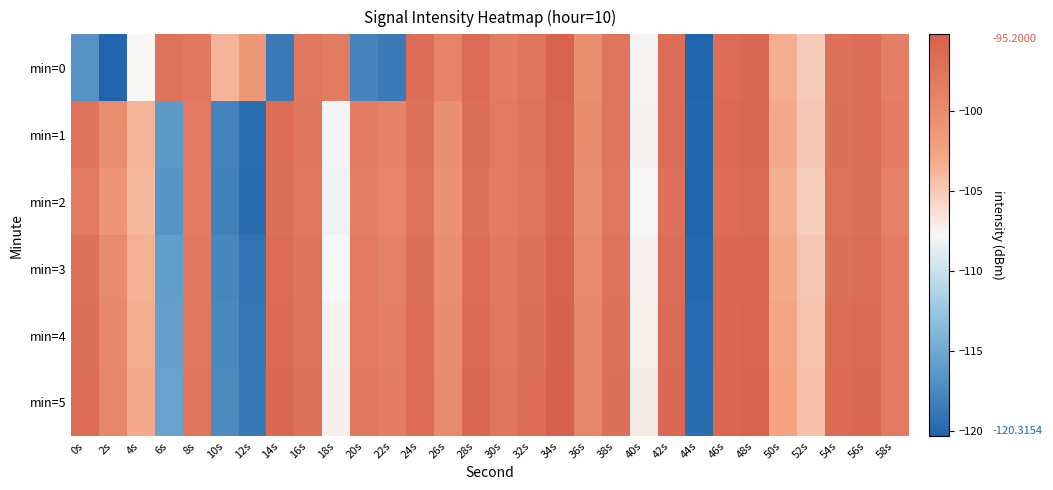

Which series has the widest spread of values?

min=0